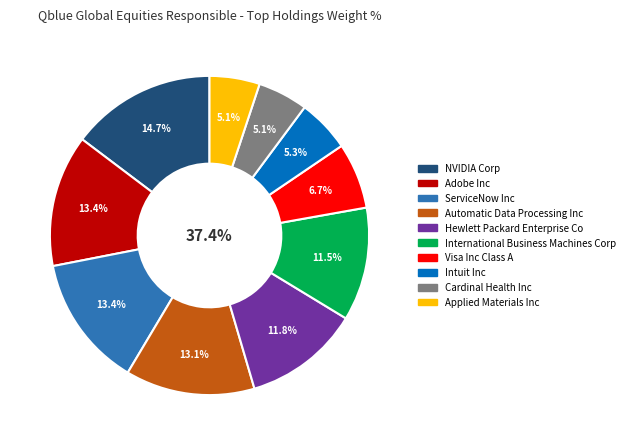

What percentage is the ServiceNow Inc slice, to the nearest percent?

13%